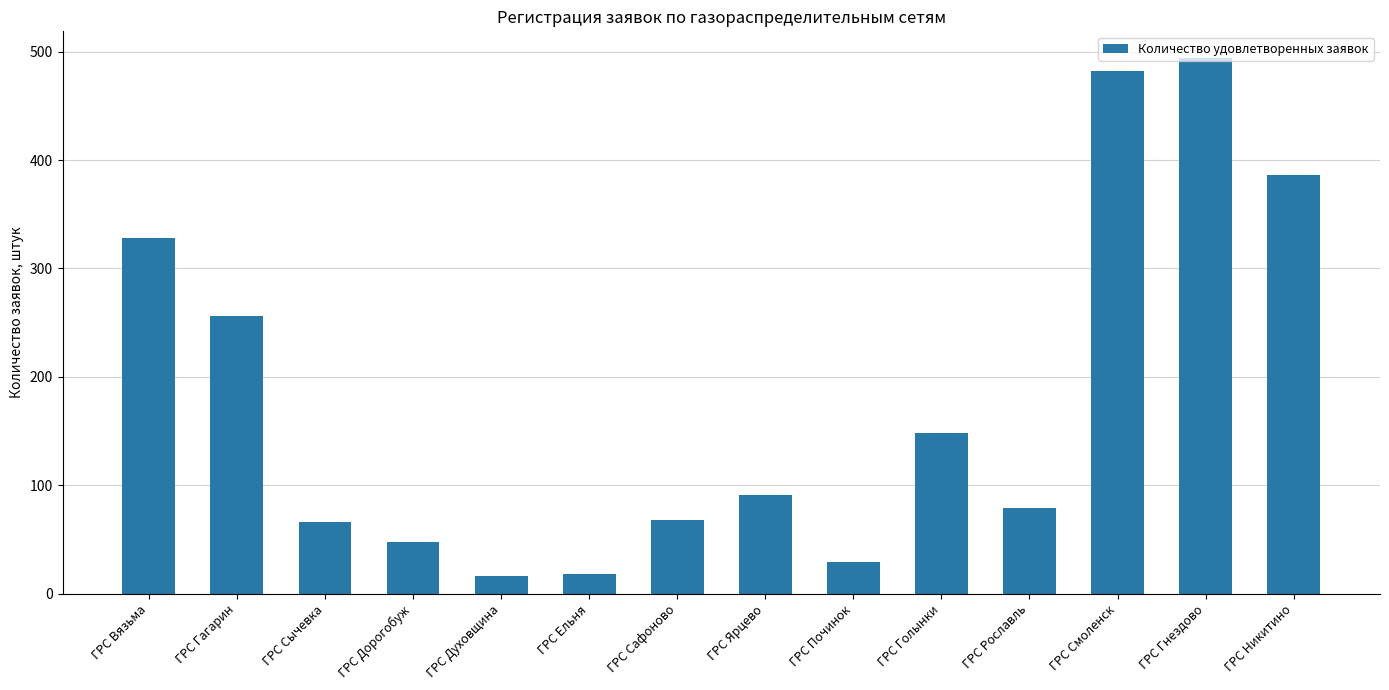

What position from the left is ГРС Сычевка?

3